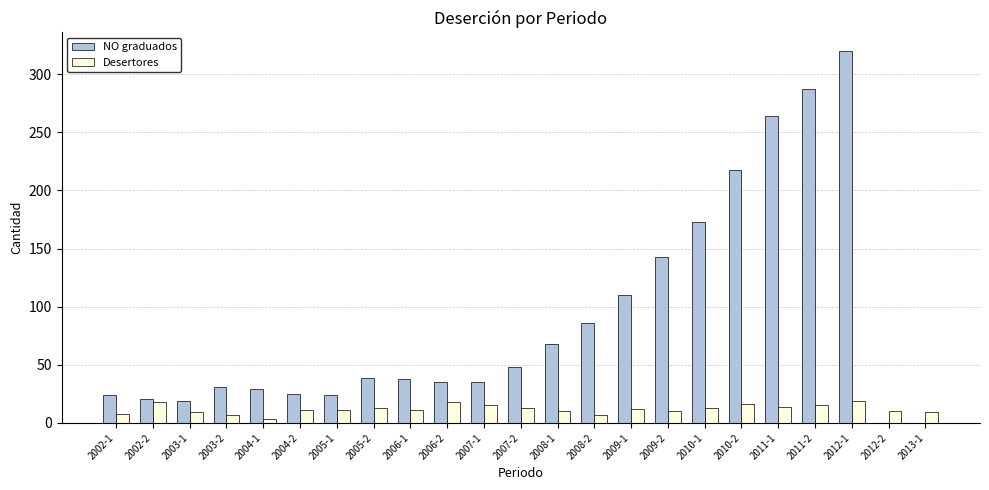

Which label corresponds to the largest value in the chart?

2012-1